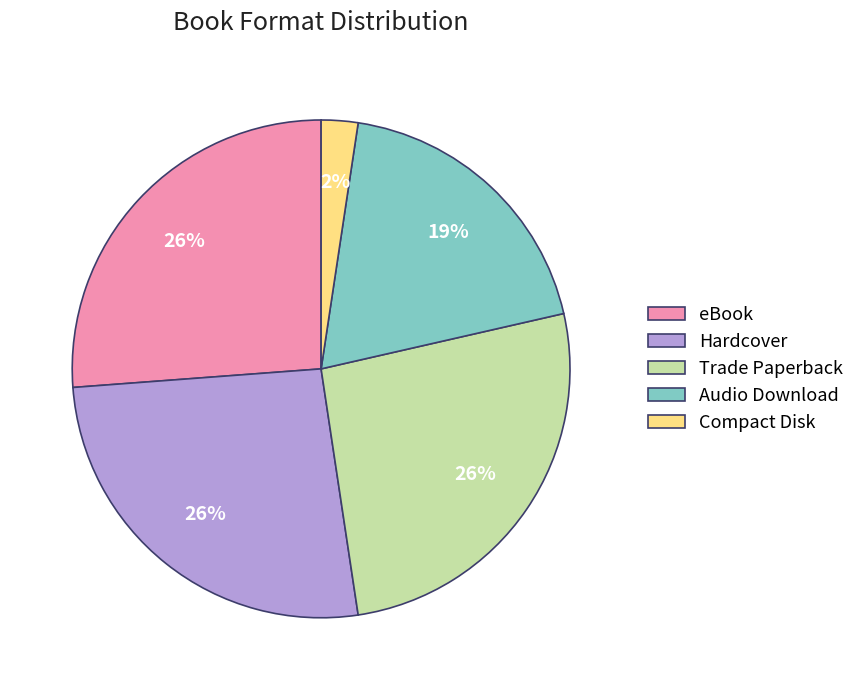

What is the smallest slice in the pie chart?

Compact Disk